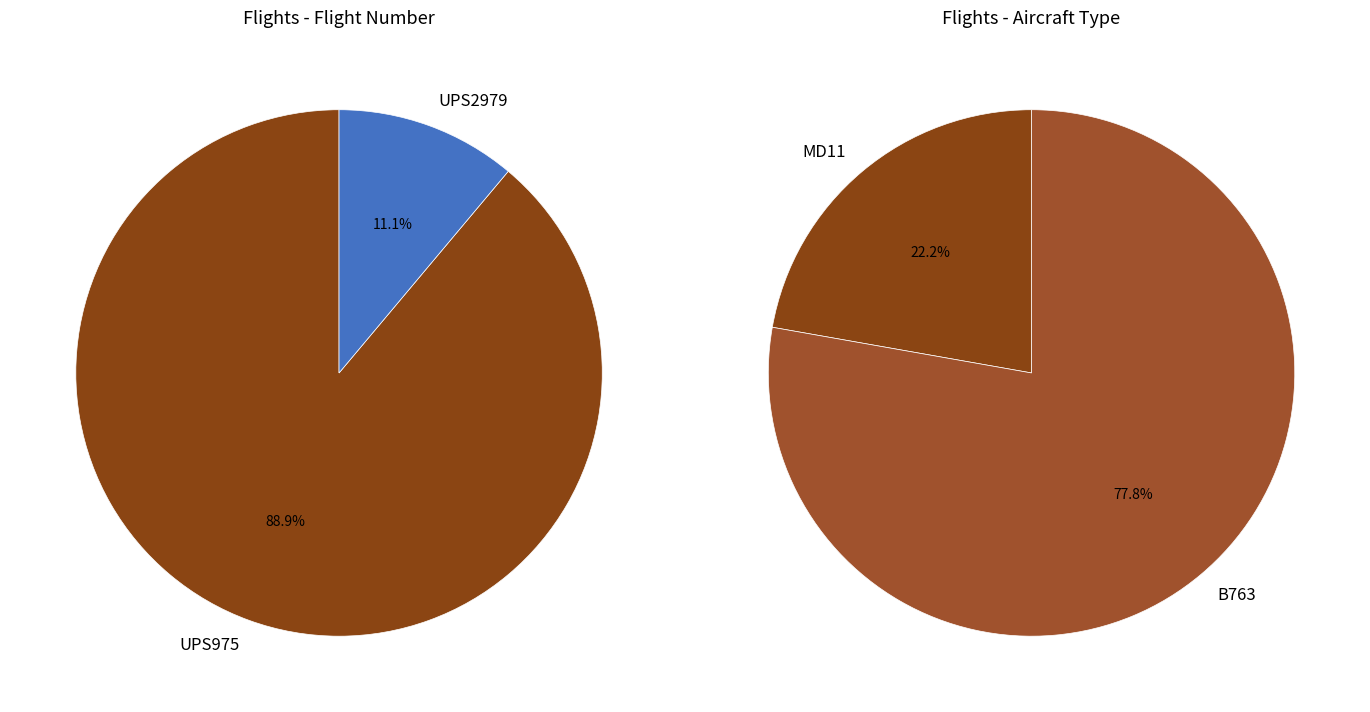

Rank the categories by value from lowest to highest.

UPS2979, UPS975